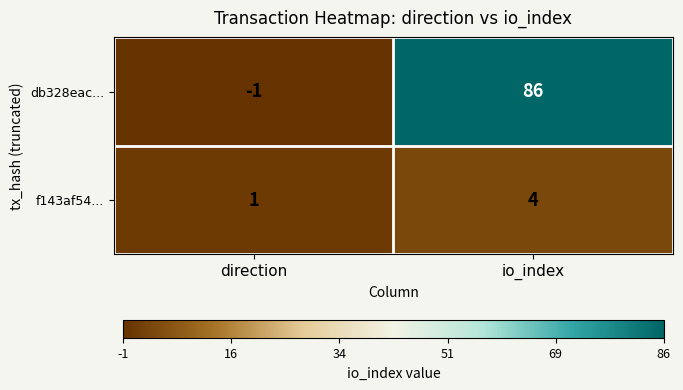

Which series has the widest spread of values?

db328eac...